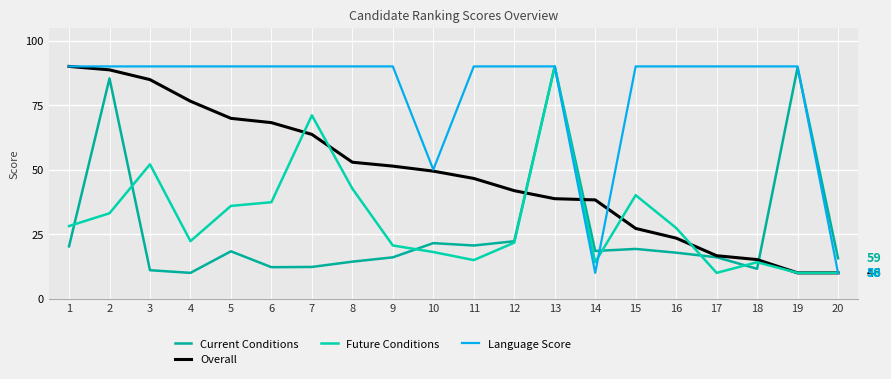

Which category has the highest value in the Language Score series?

1